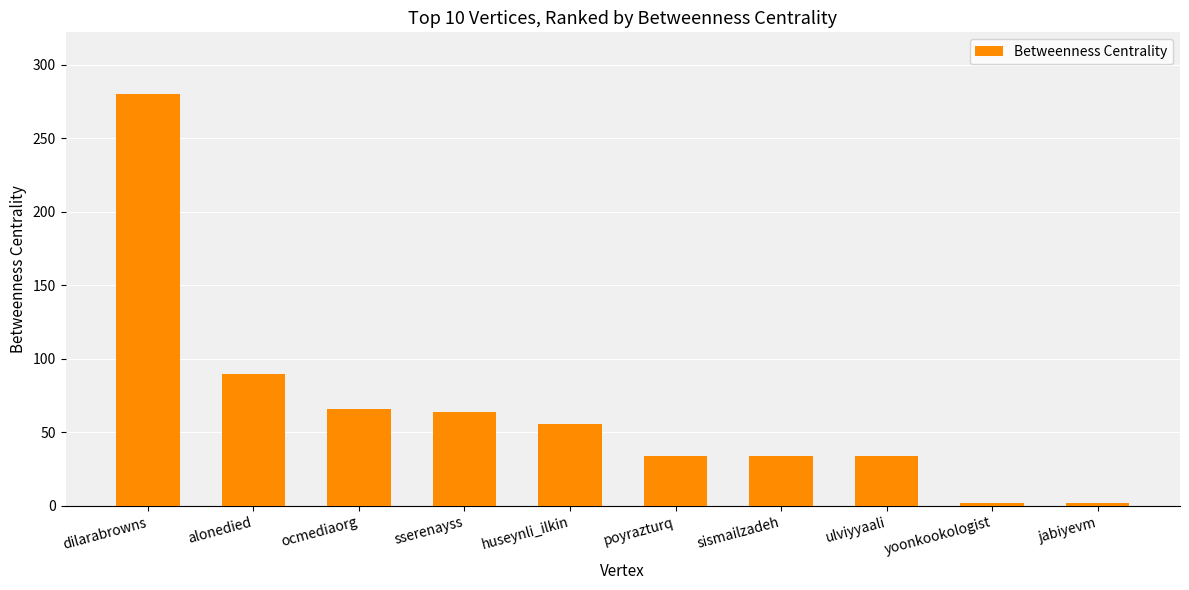

What is the greatest value displayed?

280